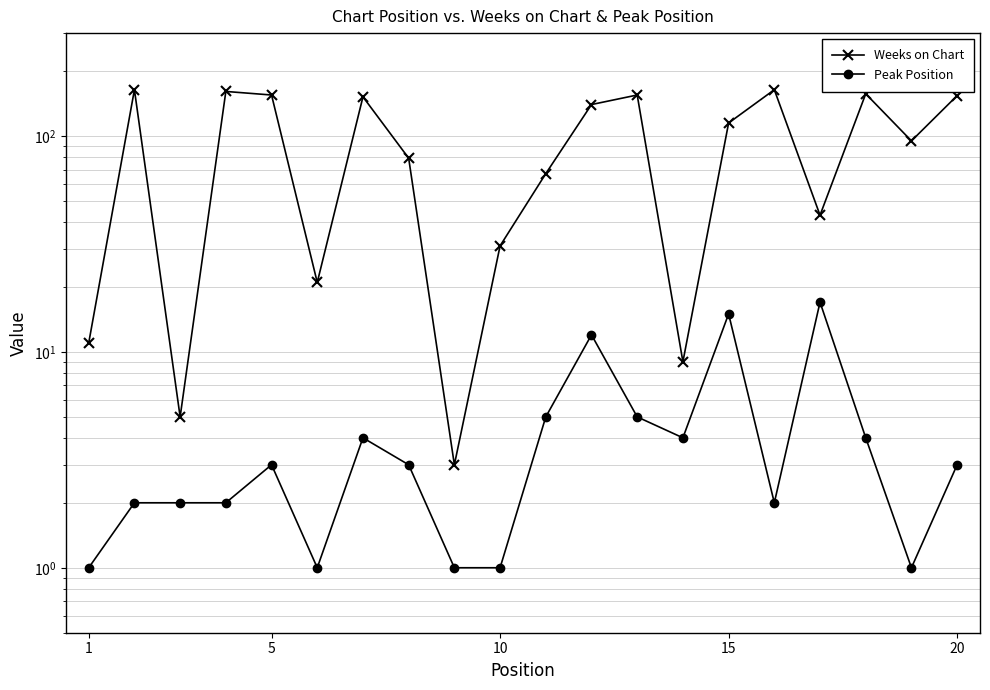

In Weeks on Chart, how many points are higher than both neighbors (excluding endpoints)?

6